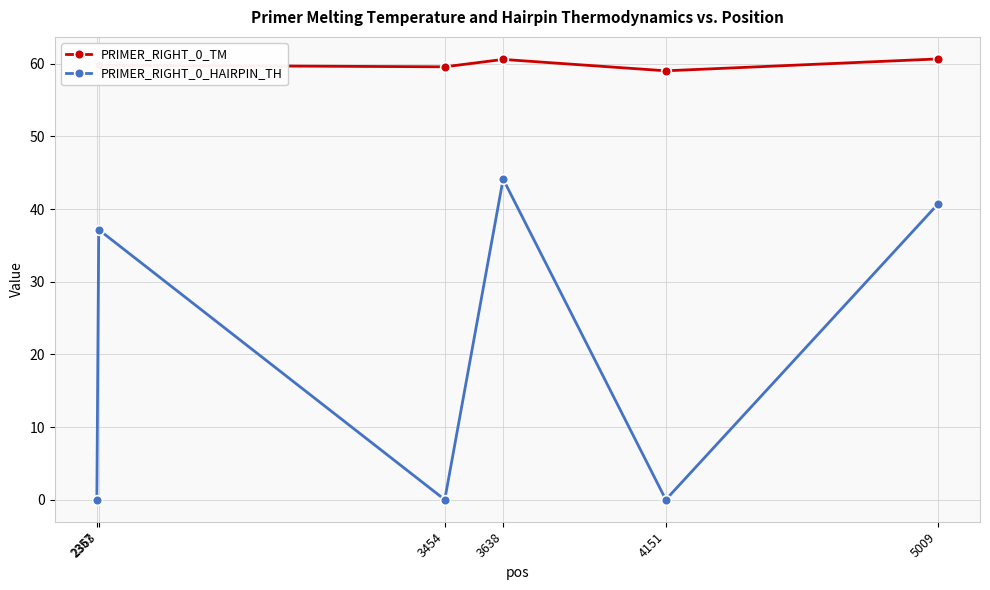

Which series has the largest total across all categories?

PRIMER_RIGHT_0_TM